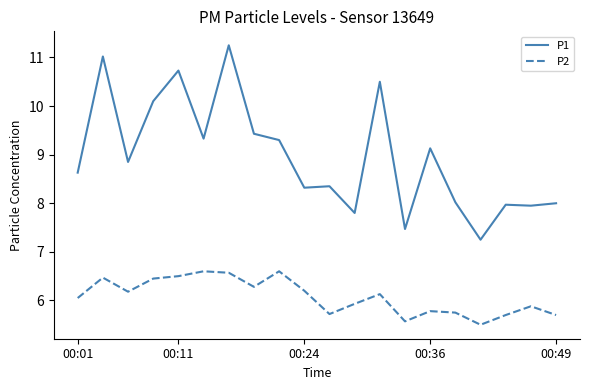

Which series has the largest total across all categories?

P1